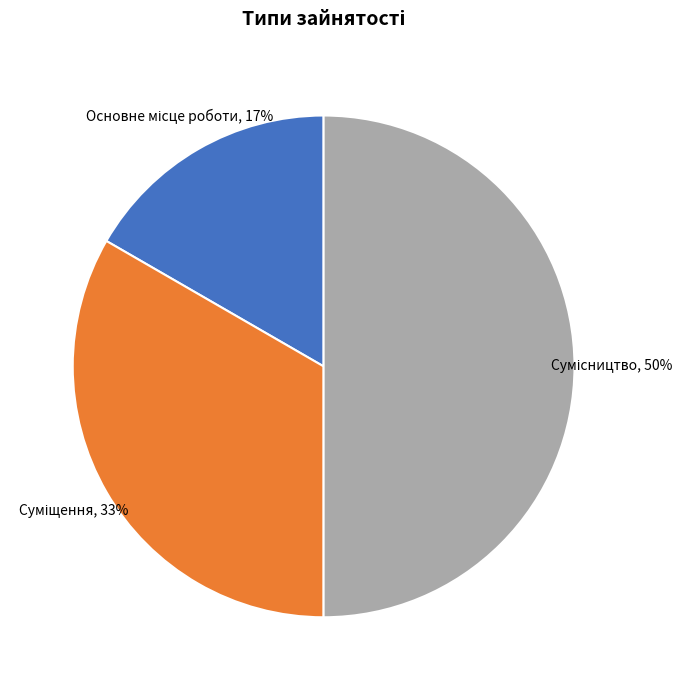

To the nearest percent, what is the difference between the largest and smallest slice percentages?

33%